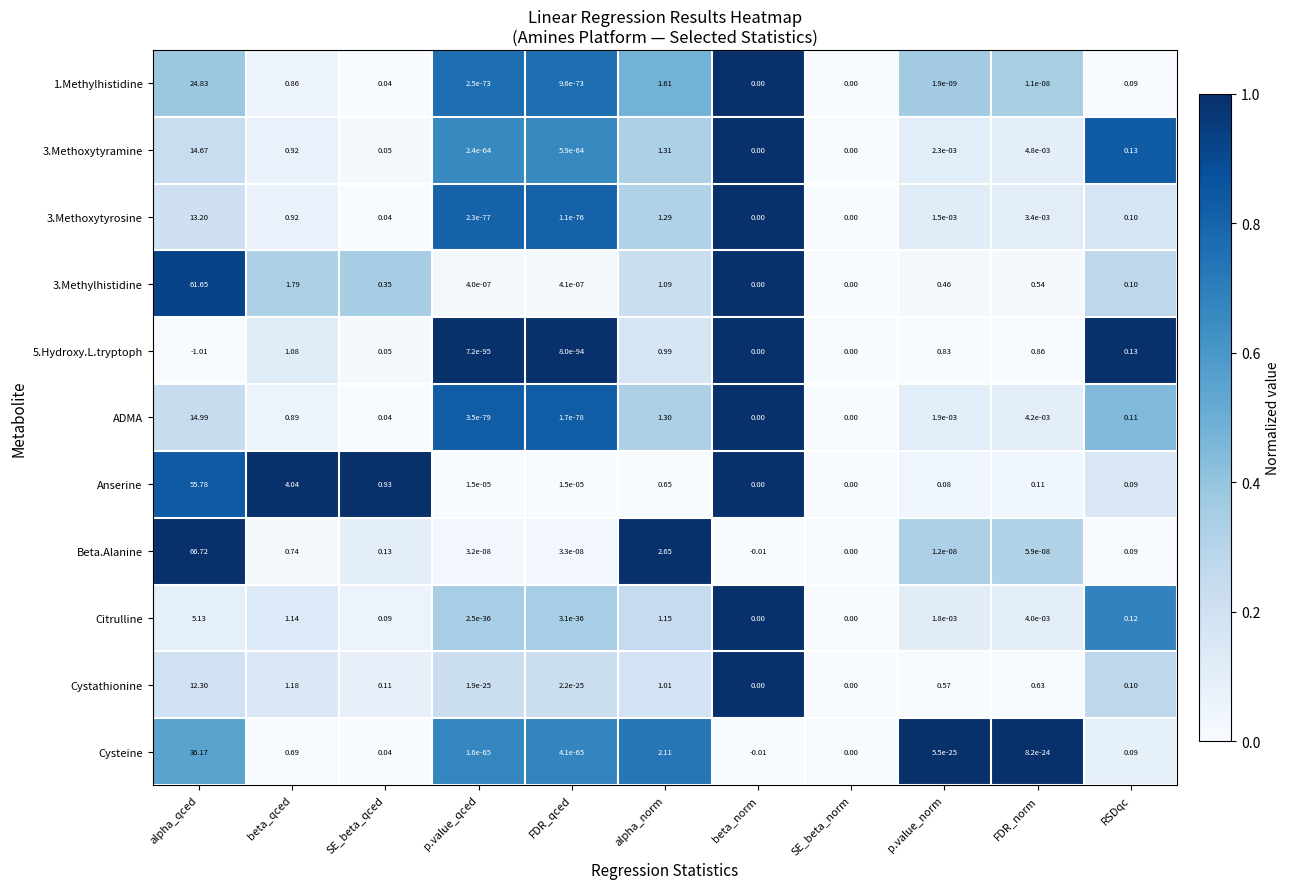

Where is 3.Methylhistidine nearest to the value 30?

beta_qced